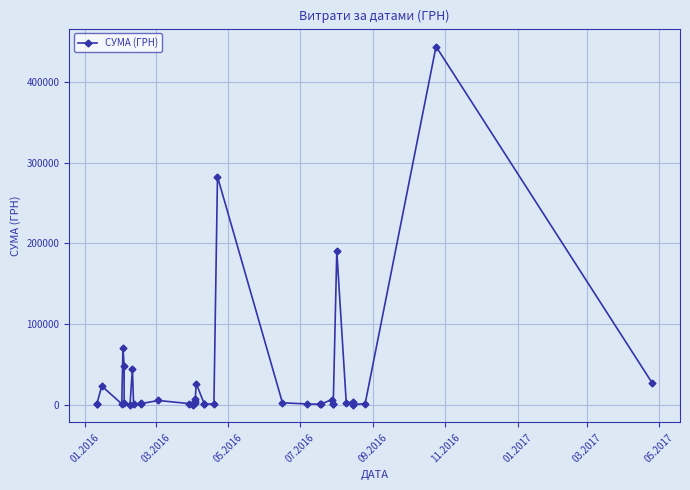

What is the difference between the maximum and minimum values?

444503.1